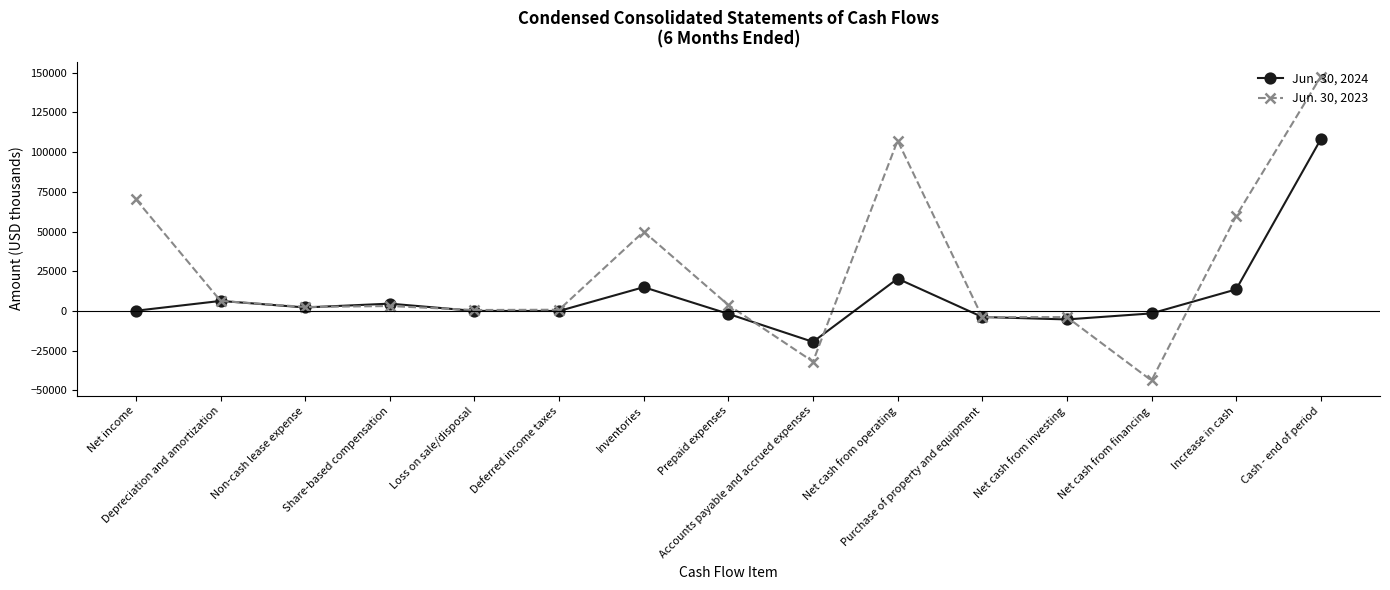

At how many categories does at least one series exceed 25174?

5